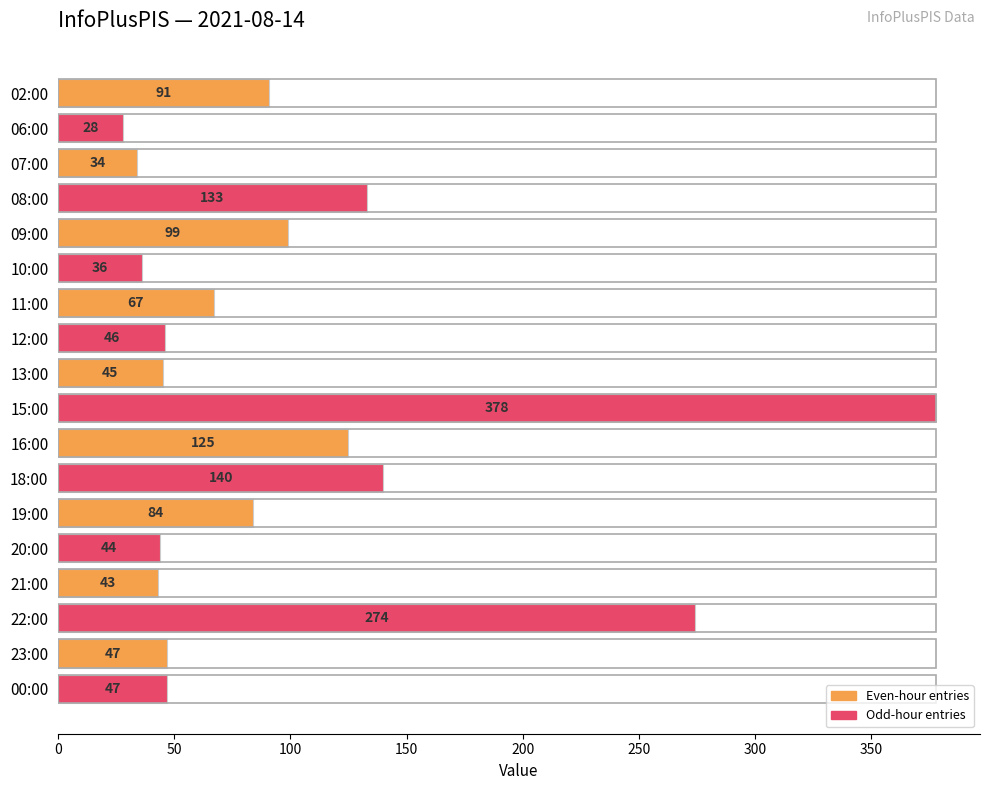

What is the label of the 18th bar from the bottom?

02:00